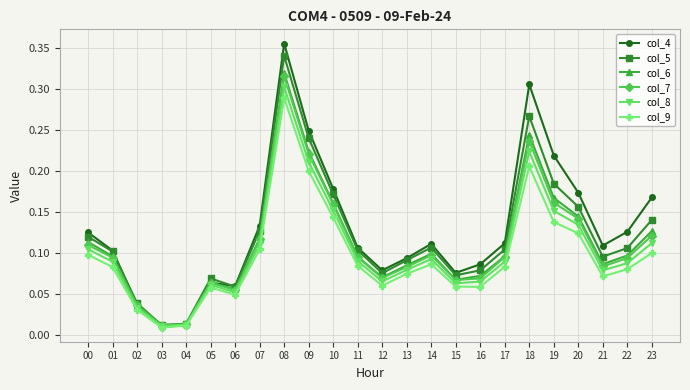

What is the total value across all series at 01?

0.6